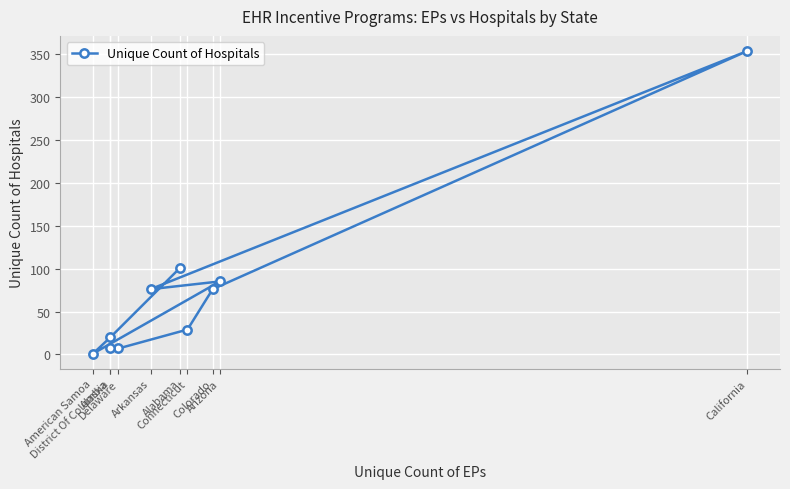

Reading right to left, list all the values displayed in this chart.

California=353	Arizona=85	Colorado=76	Connecticut=29	Alabama=101	Arkansas=76	Delaware=7	Alaska=20	District Of Columbia=7	American Samoa=1